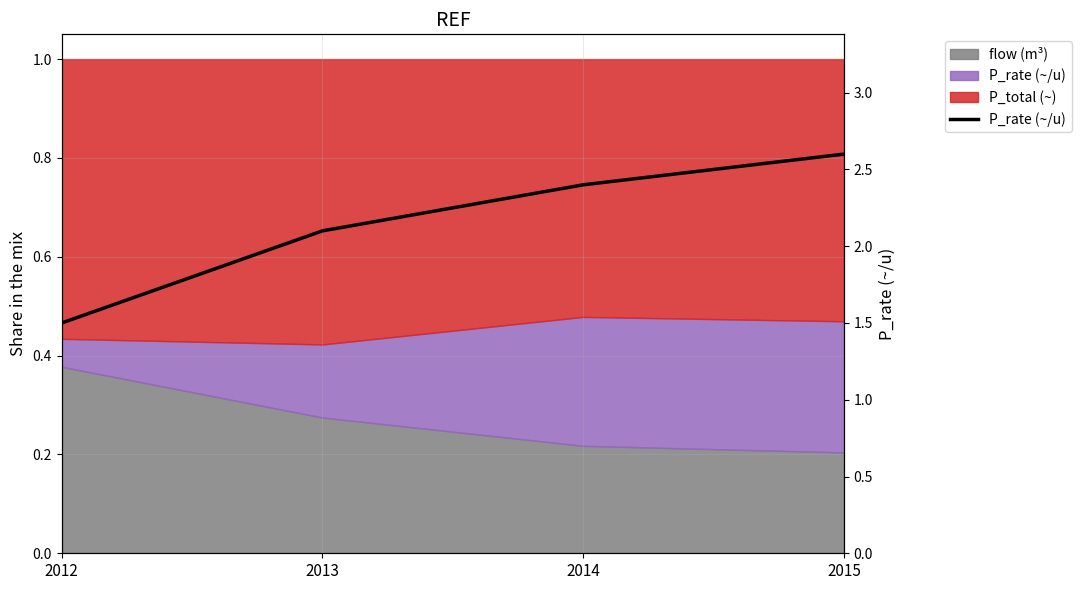

What is the change in value from 2012 to 2015?

+1.1